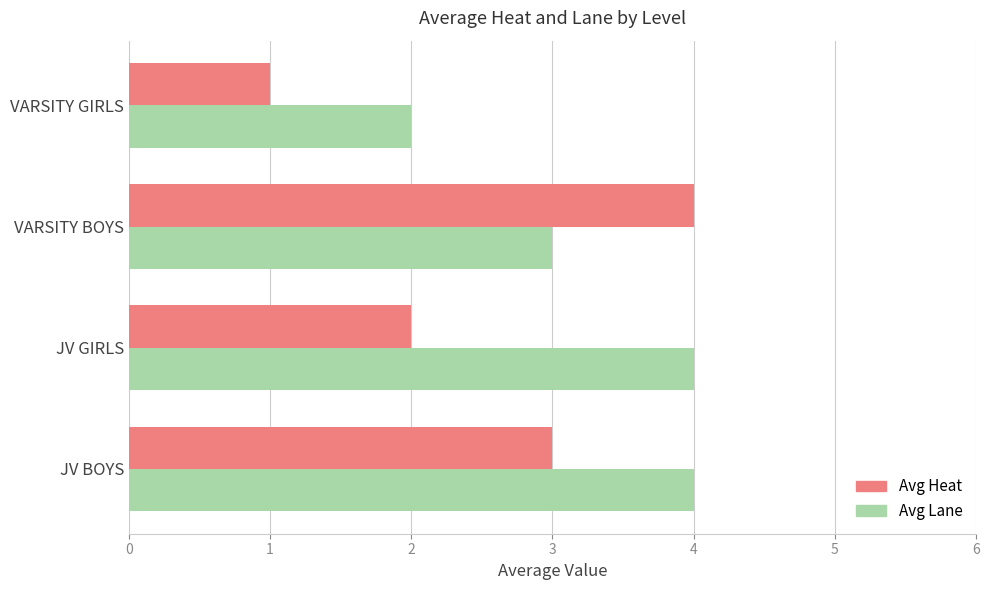

What is the sum of all Avg Lane values?

13